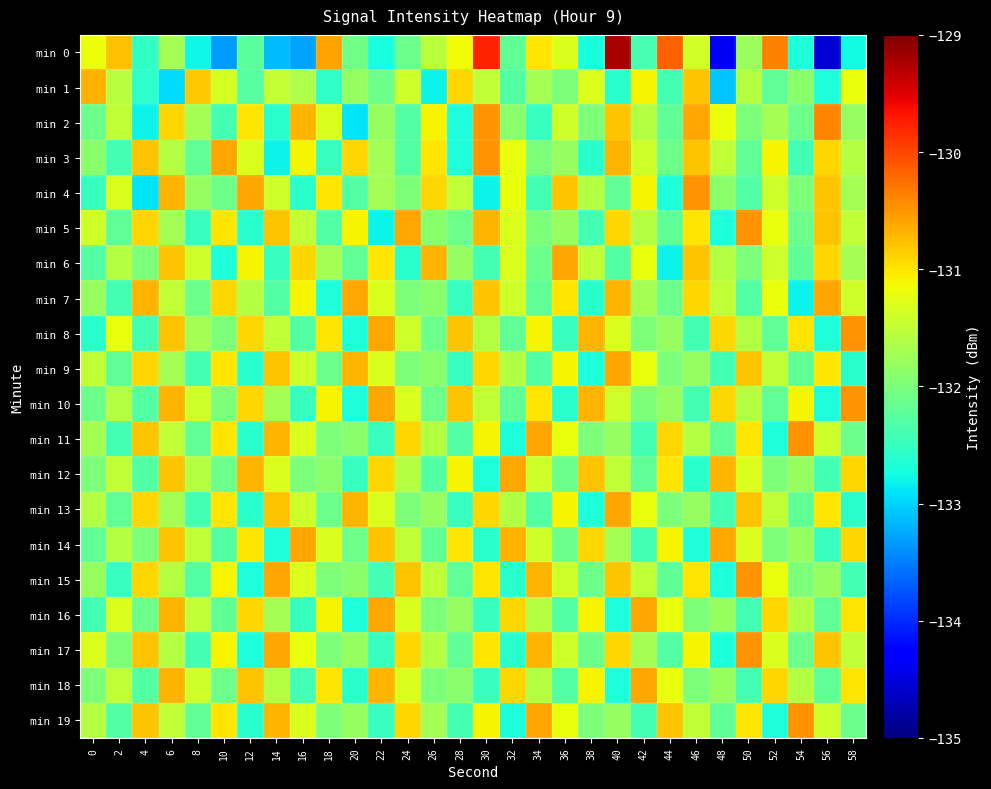

Between 40 and 6, which is larger?

40